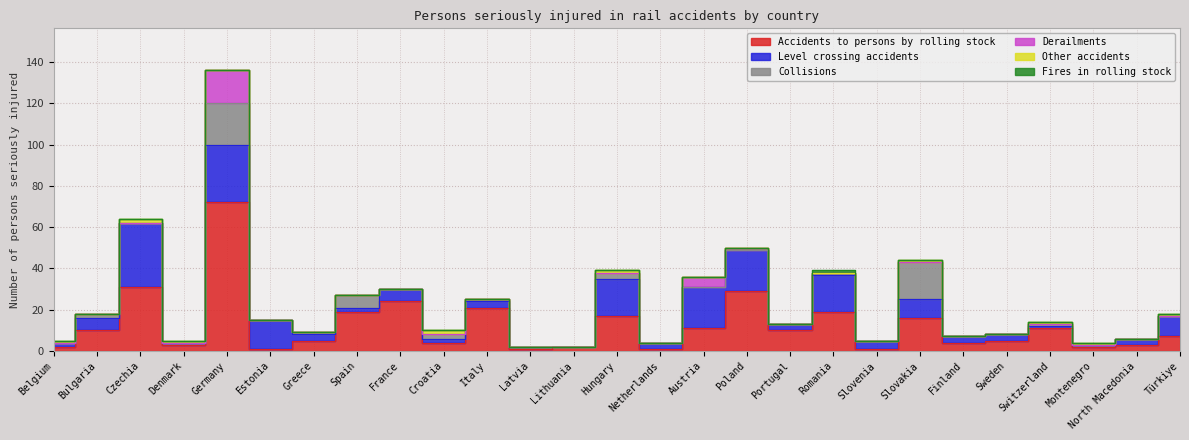

Reading right to left, list all the values displayed in this chart.

Accidents to persons by rolling stock: Türkiye=7	North Macedonia=3	Montenegro=2	Switzerland=11	Sweden=5	Finland=4	Slovakia=16	Slovenia=1	Romania=19	Portugal=10	Poland=29	Austria=11	Netherlands=1	Hungary=17	Lithuania=2	Latvia=1	Italy=21	Croatia=4	France=24	Spain=19	Greece=5	Estonia=1	Germany=72	Denmark=3	Czechia=31	Bulgaria=10	Belgium=2
Level crossing accidents: Türkiye=10	North Macedonia=3	Montenegro=1	Switzerland=1	Sweden=3	Finland=3	Slovakia=9	Slovenia=4	Romania=18	Portugal=3	Poland=20	Austria=20	Netherlands=3	Hungary=18	Lithuania=0	Latvia=1	Italy=3	Croatia=2	France=6	Spain=2	Greece=3	Estonia=14	Germany=28	Denmark=1	Czechia=31	Bulgaria=6	Belgium=2
Collisions: Türkiye=0	North Macedonia=0	Montenegro=0	Switzerland=1	Sweden=0	Finland=0	Slovakia=18	Slovenia=0	Romania=1	Portugal=0	Poland=0	Austria=0	Netherlands=0	Hungary=3	Lithuania=0	Latvia=0	Italy=1	Croatia=2	France=0	Spain=6	Greece=1	Estonia=0	Germany=20	Denmark=0	Czechia=0	Bulgaria=2	Belgium=0
Derailments: Türkiye=0	North Macedonia=0	Montenegro=0	Switzerland=0	Sweden=0	Finland=0	Slovakia=0	Slovenia=0	Romania=0	Portugal=0	Poland=1	Austria=5	Netherlands=0	Hungary=0	Lithuania=0	Latvia=0	Italy=0	Croatia=0	France=0	Spain=0	Greece=0	Estonia=0	Germany=16	Denmark=0	Czechia=0	Bulgaria=0	Belgium=0
Other accidents: Türkiye=1	North Macedonia=0	Montenegro=1	Switzerland=1	Sweden=0	Finland=0	Slovakia=1	Slovenia=0	Romania=0	Portugal=0	Poland=0	Austria=0	Netherlands=0	Hungary=1	Lithuania=0	Latvia=0	Italy=0	Croatia=2	France=0	Spain=0	Greece=0	Estonia=0	Germany=0	Denmark=1	Czechia=2	Bulgaria=0	Belgium=1
Fires in rolling stock: Türkiye=0	North Macedonia=0	Montenegro=0	Switzerland=0	Sweden=0	Finland=0	Slovakia=0	Slovenia=0	Romania=1	Portugal=0	Poland=0	Austria=0	Netherlands=0	Hungary=0	Lithuania=0	Latvia=0	Italy=0	Croatia=0	France=0	Spain=0	Greece=0	Estonia=0	Germany=0	Denmark=0	Czechia=0	Bulgaria=0	Belgium=0